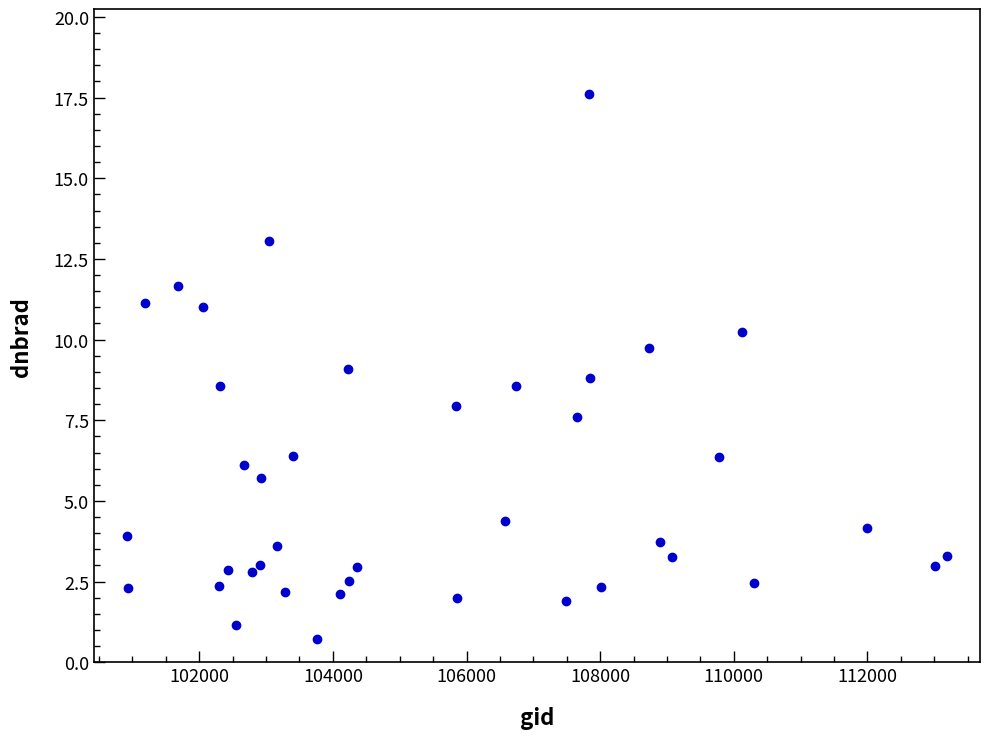

What is the range of X values (max minus min)?

12262.0